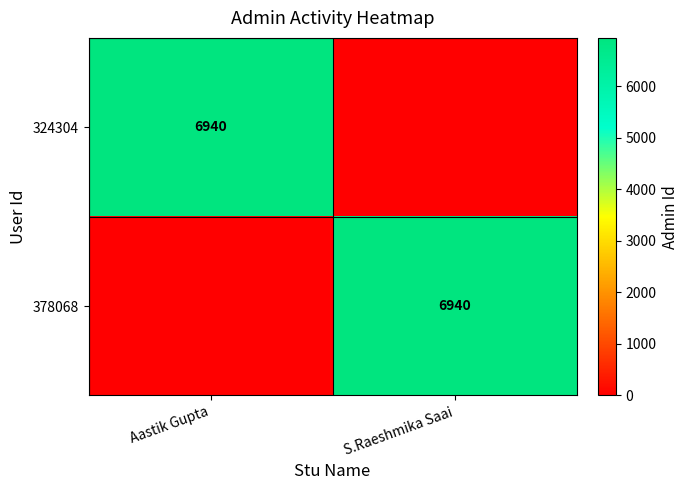

The 324304 series shows 2318 at Aastik Gupta. True or false?

False